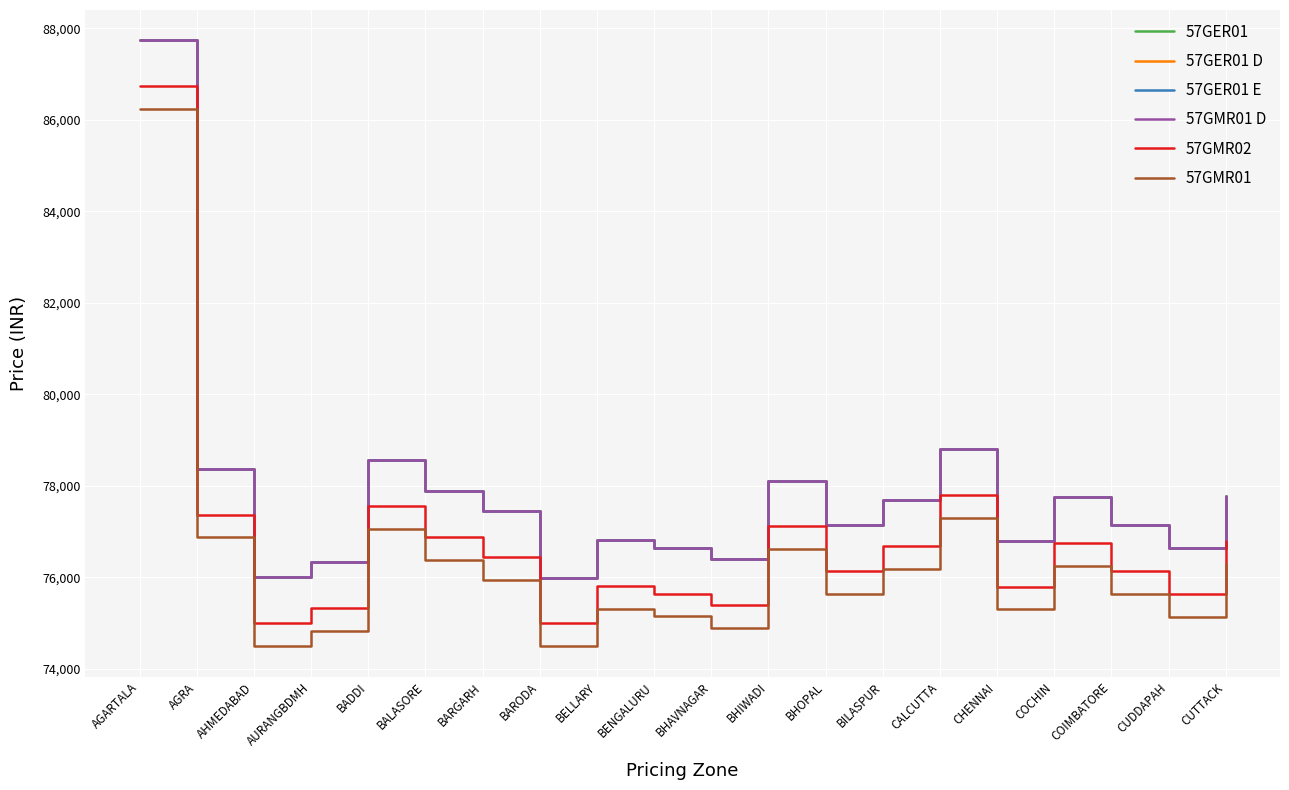

Is this an area chart (filled region under the line)?

No